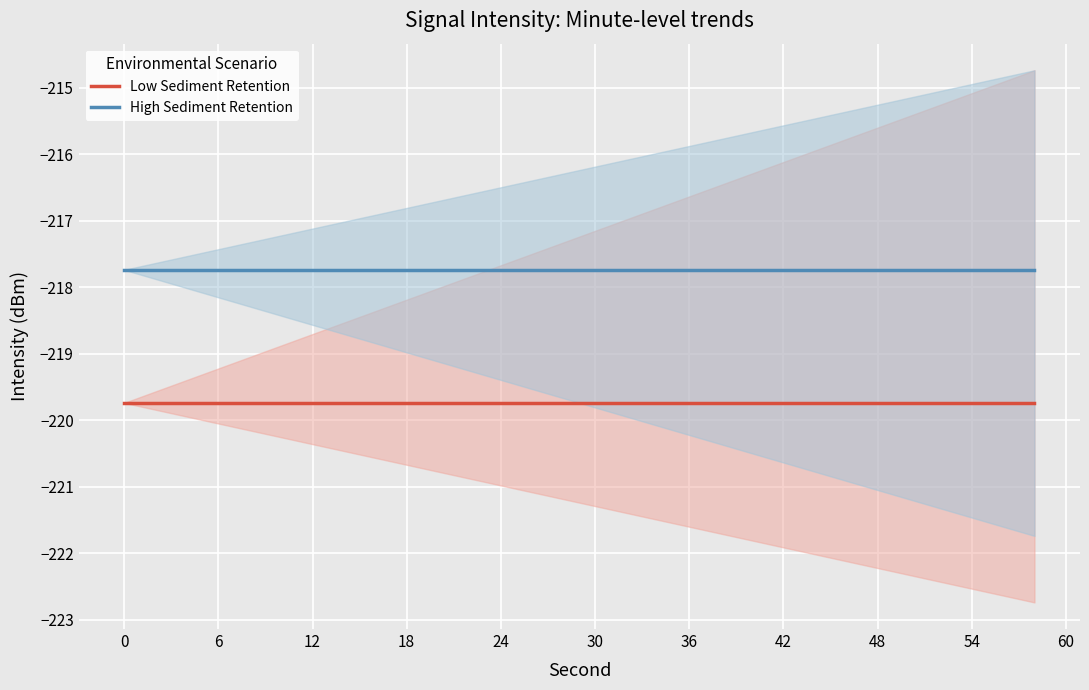

True or false: High Sediment Retention and Low Sediment Retention cross at least once.

False